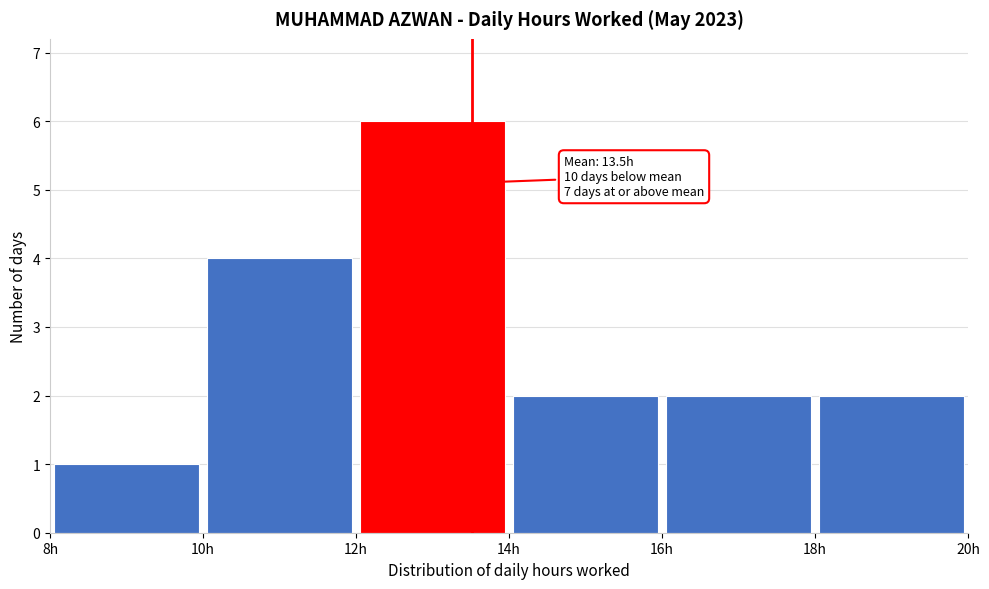

Over which range of the x-axis is the bar tallest?

12 to 14